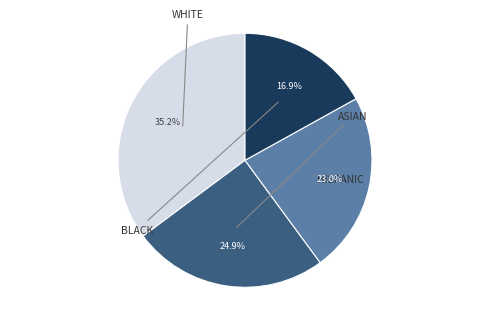

Is there any slice that represents more than half of the pie?

No